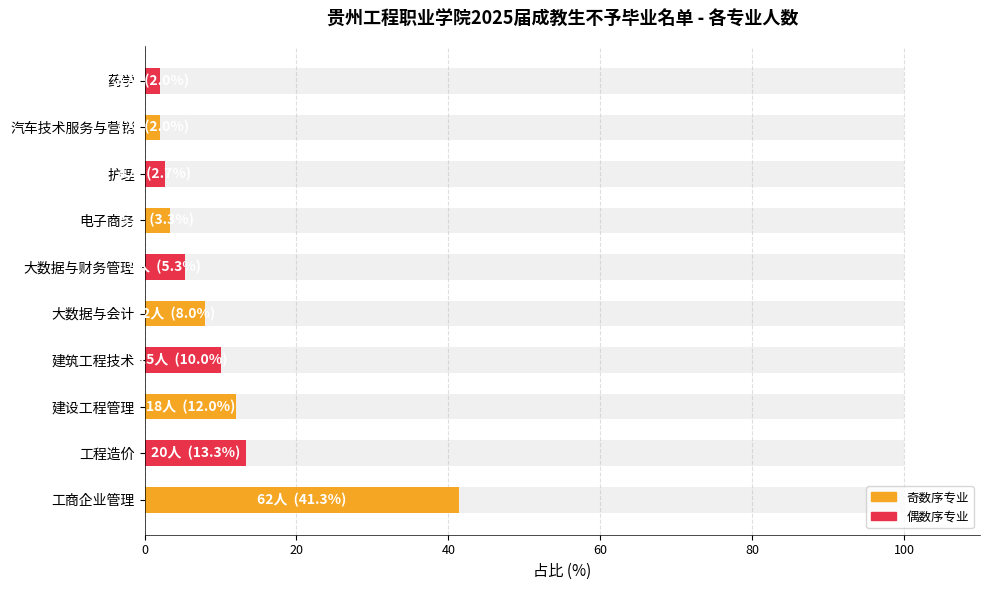

What is the difference between the maximum and second lowest values?

39.3